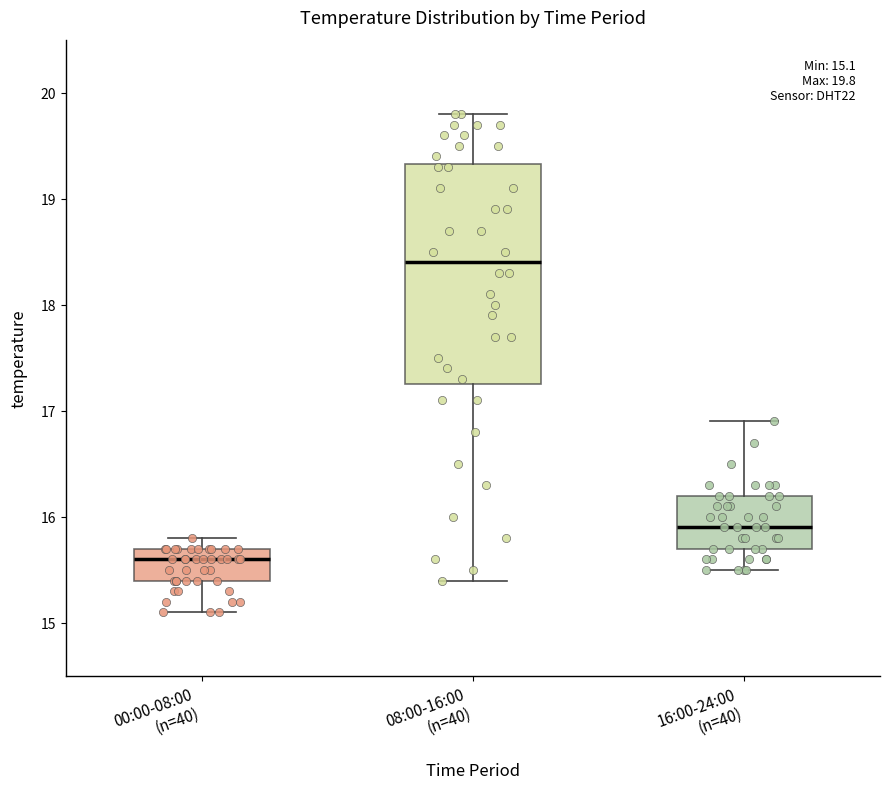

Which box has the highest median line?

08:00-16:00 (n=40)